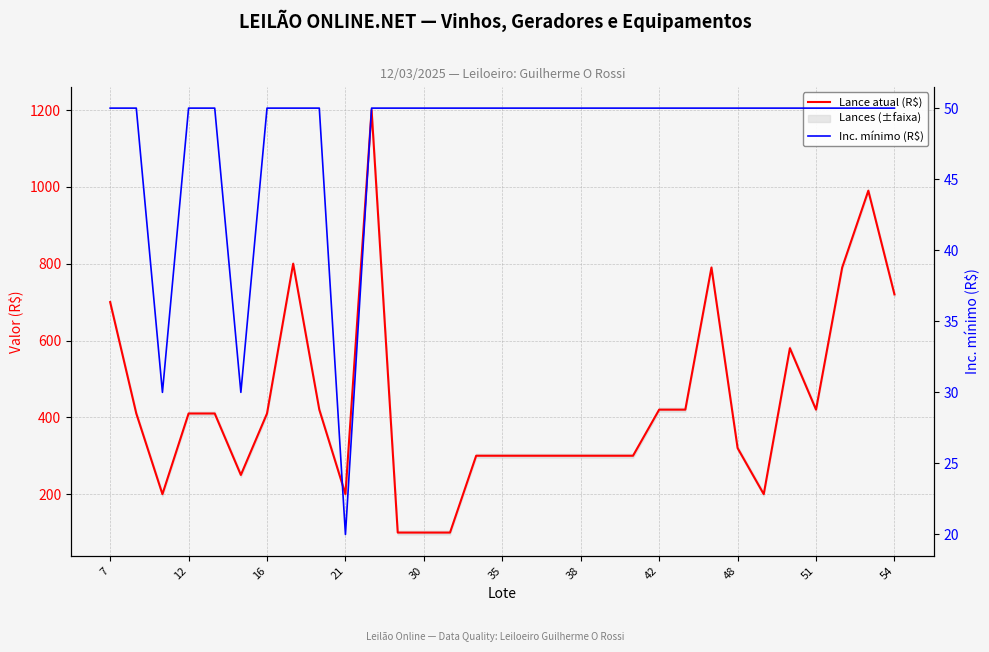

At how many categories does at least one series exceed 905?

2